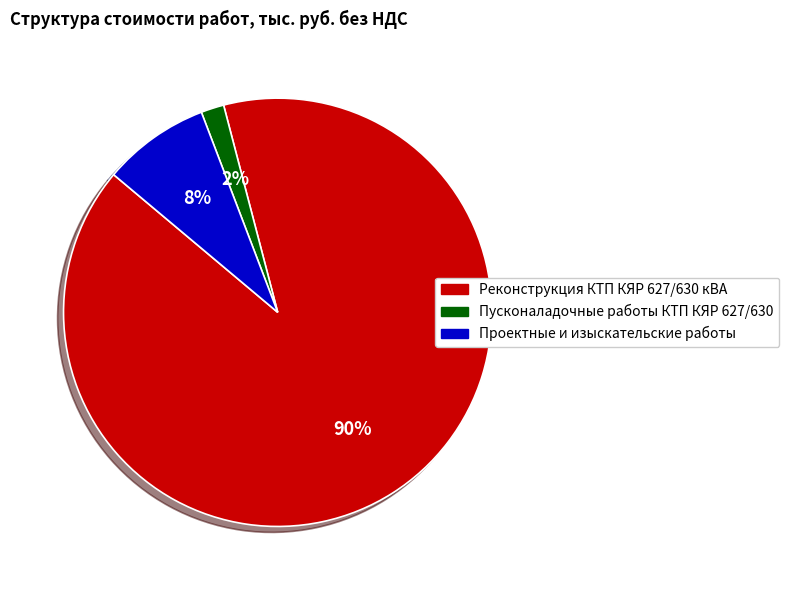

How many slices are in this pie chart?

3